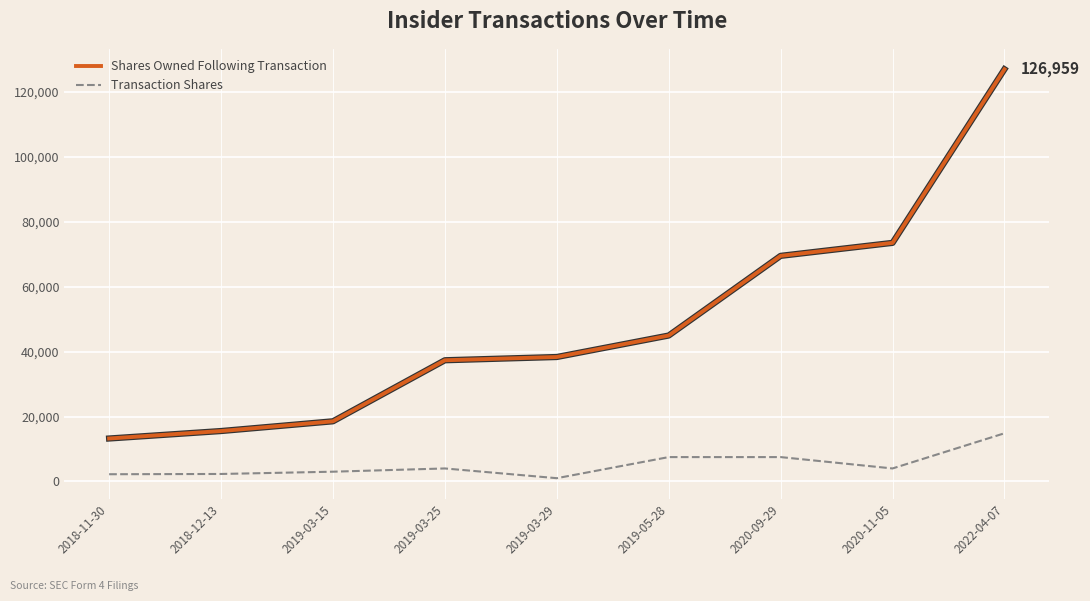

What is the maximum value shown in the chart?

126959